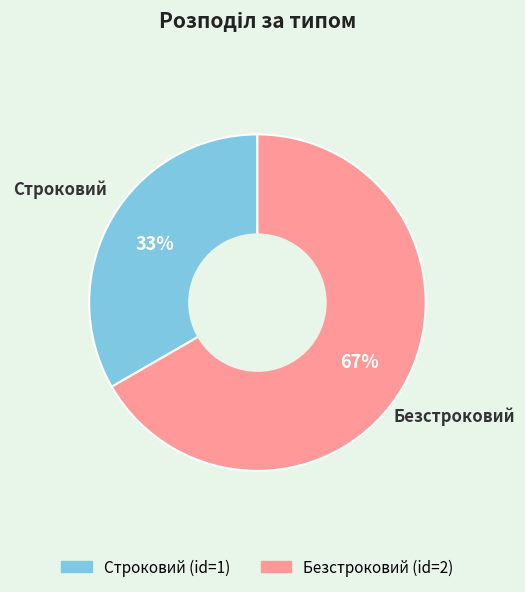

Is it true that Строковий is 33% of the pie?

True